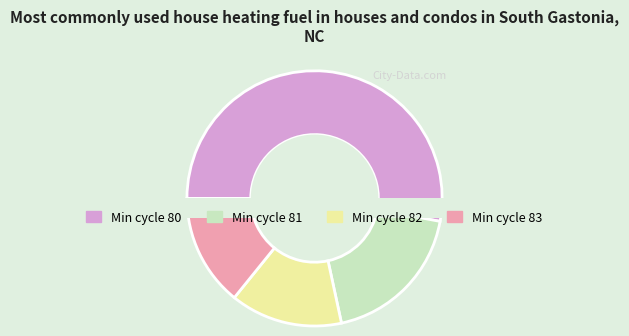

Is there any slice that represents more than half of the pie?

No